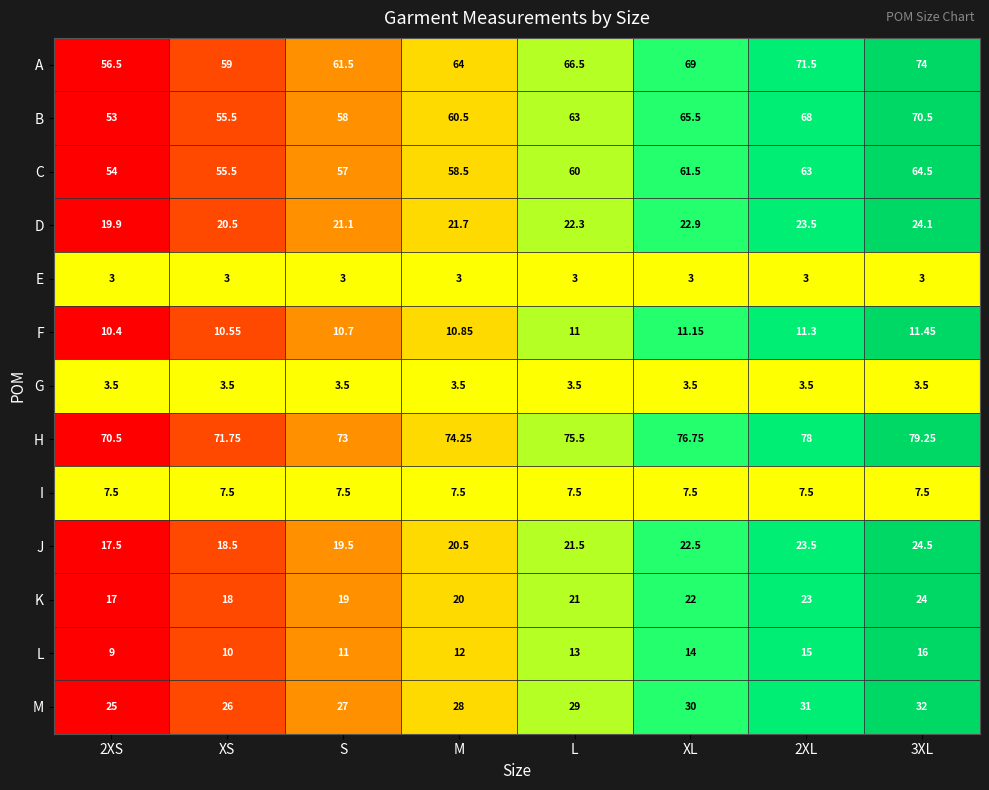

Which label corresponds to the largest value in the chart?

3XL